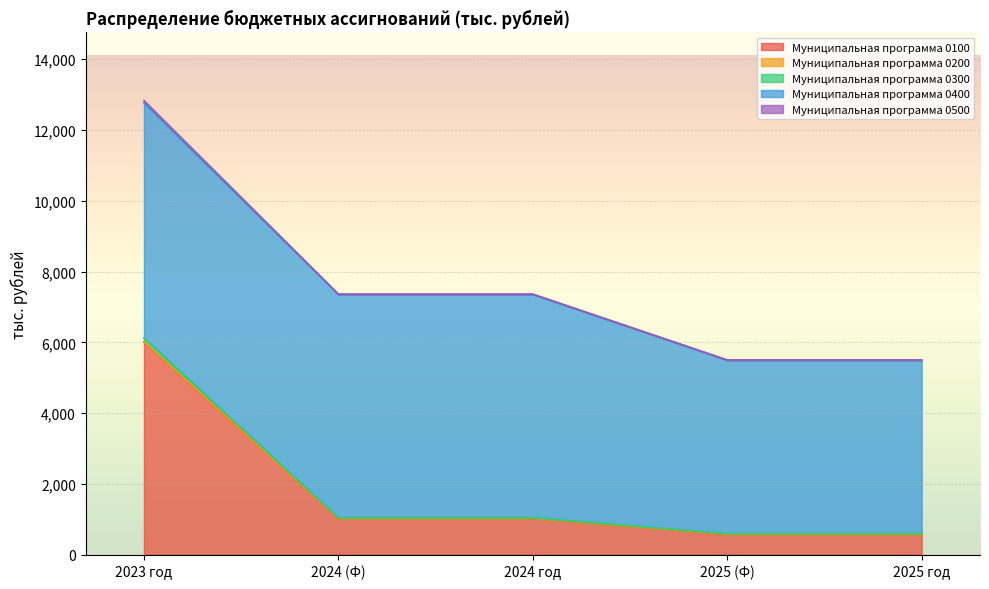

True or false: Муниципальная программа 0100 and Муниципальная программа 0200 cross at least once.

False